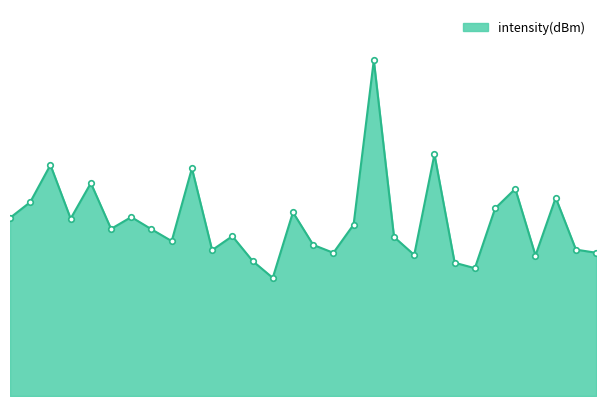

What is the difference between the maximum and minimum values?

18.5